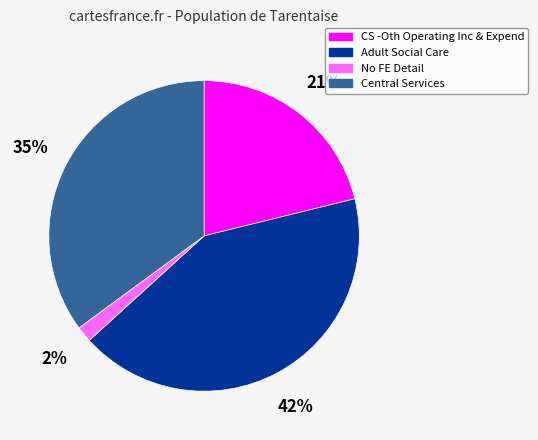

Does any single category account for the majority?

No